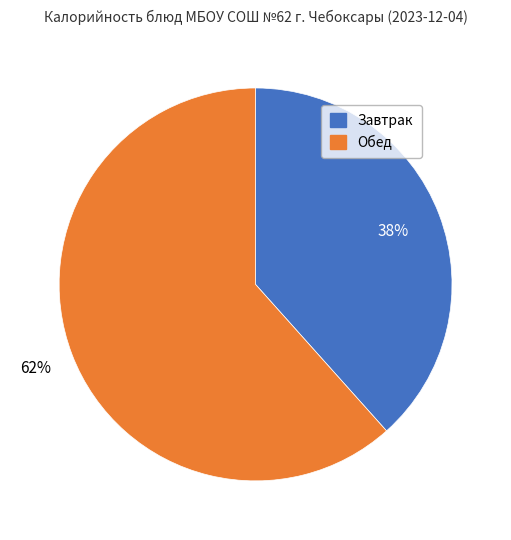

Count the number of slices in the pie.

2